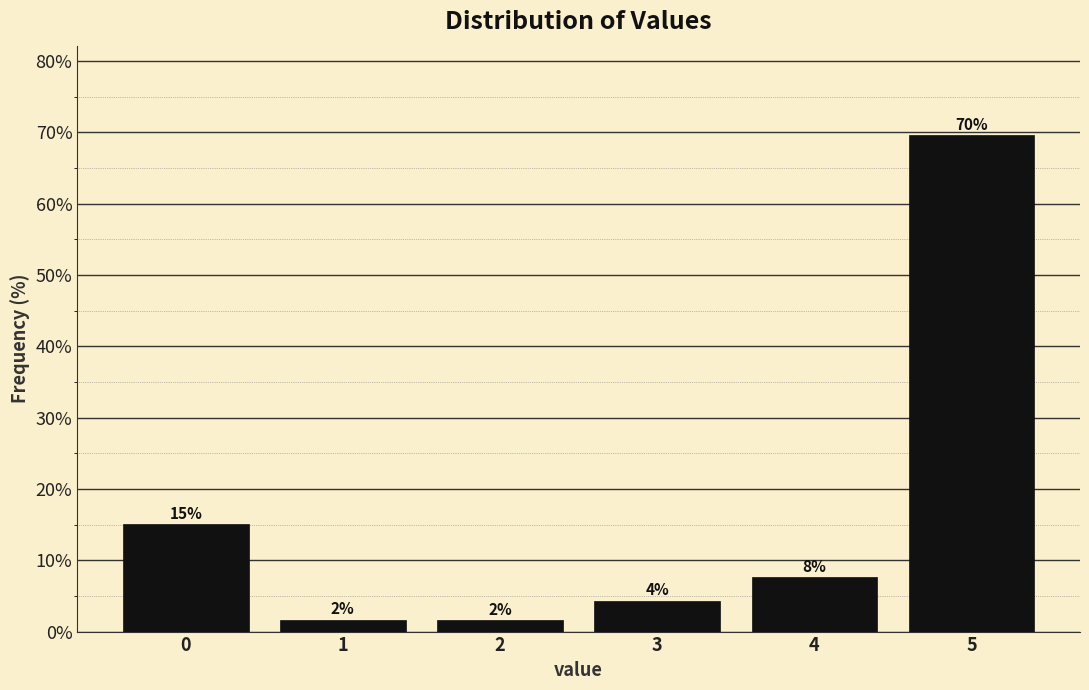

How many bars are there in total?

6